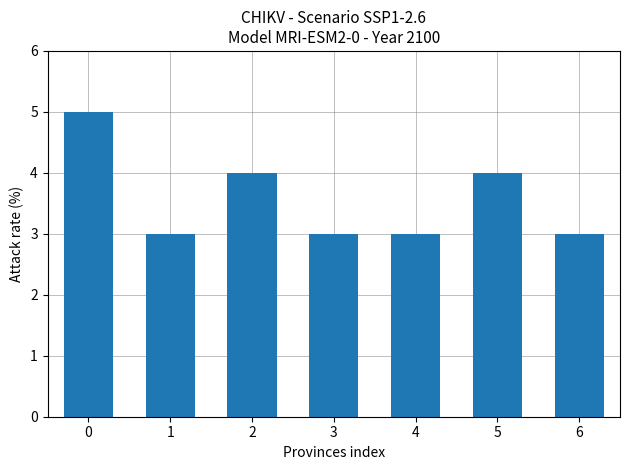

Read the value at 3.

3